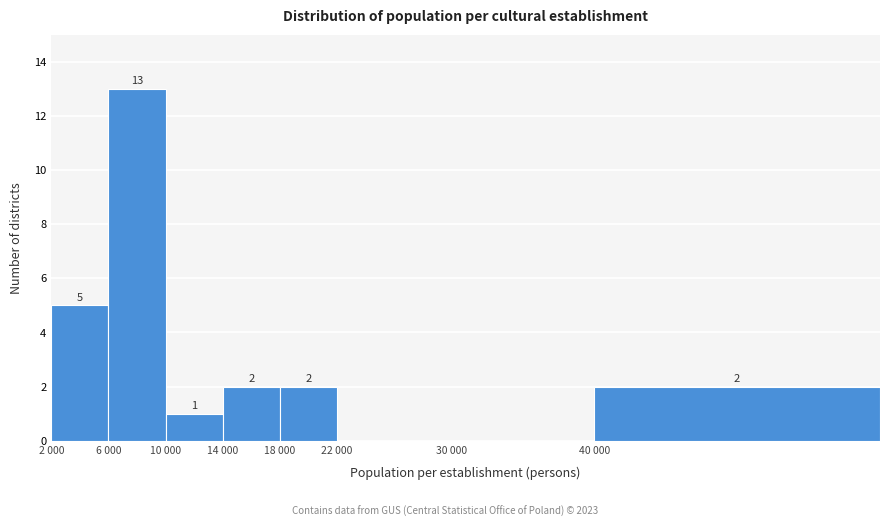

Reading left to right, what are all the values shown in this chart?

2 000=5	6 000=13	10 000=1	14 000=2	18 000=2	22 000=0	30 000=0	40 000=2